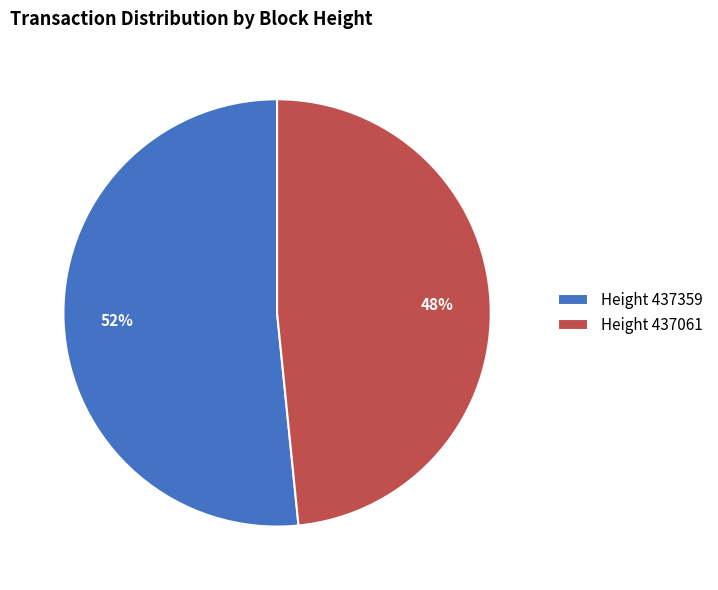

What is the largest slice in the pie chart?

Height 437359